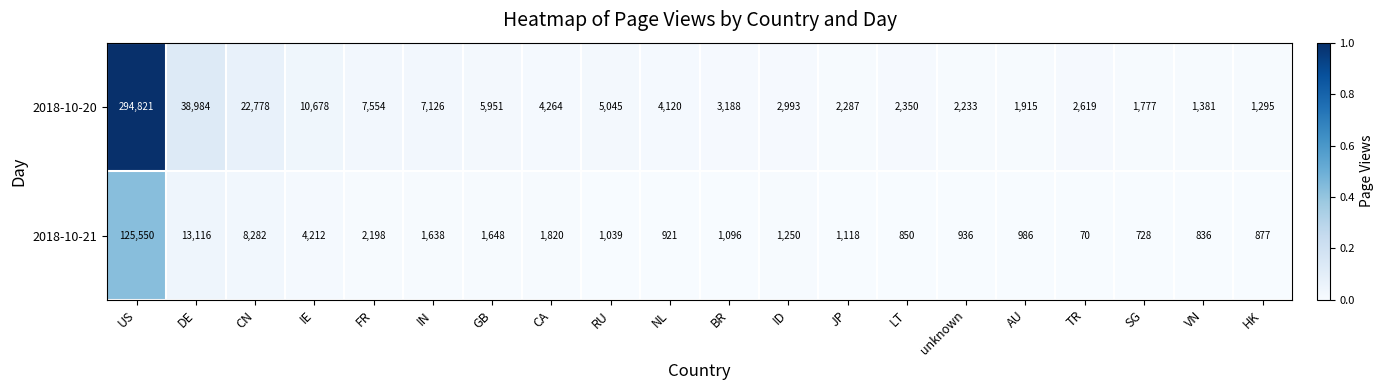

Which category has the lowest value across all series?

TR